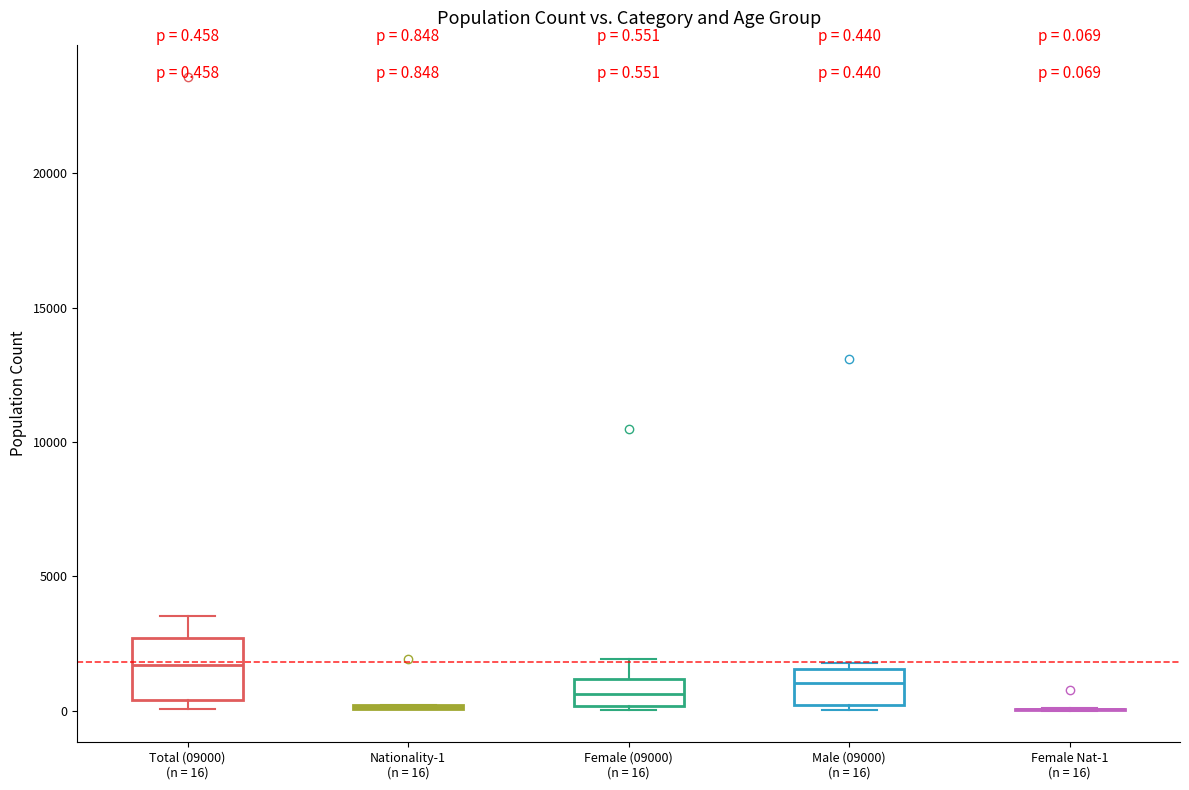

Comparing the boxes themselves (not the whiskers), which one is the tallest?

Total (09000) (n = 16)